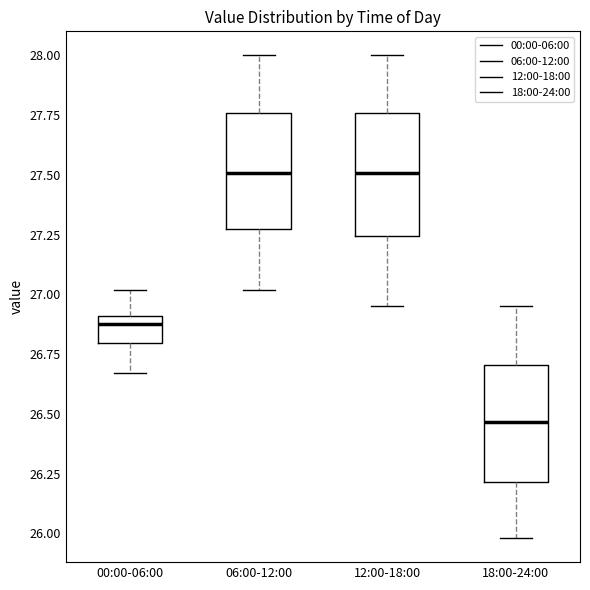

Reading left to right, transcribe this box plot: for each box, give where its median line is, the range the box spans, and where its two whiskers end, as read against the y-axis. The values are not printed on the chart, so give them approximately, as read against the axis.

00:00-06:00: median 26.90 (just below the box's upper edge), box 26.80 to 26.90, whiskers 26.65 to 27.00
06:00-12:00: median 27.50, box 27.25 to 27.75, whiskers 27.00 to 28.00
12:00-18:00: median 27.50, box 27.25 to 27.75, whiskers 26.95 to 28.00
18:00-24:00: median 26.45, box 26.20 to 26.70, whiskers 26.00 to 26.95